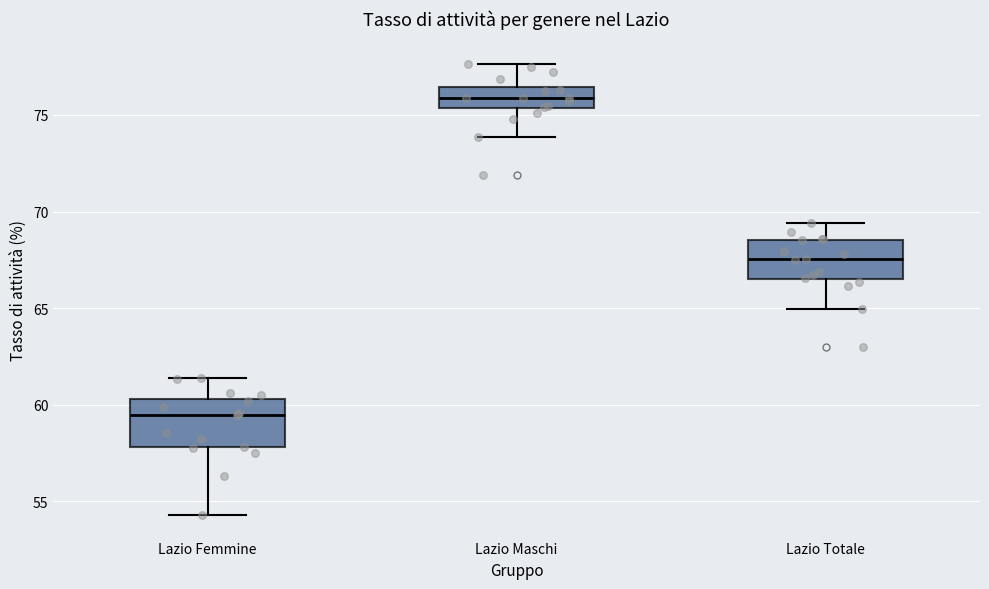

Reading left to right, read every box against the y-axis: the position of its median line, the range the box covers, and the ends of its whiskers. The values are not printed on the chart, so give them approximately, as read against the axis.

Lazio Femmine: median 59.5, box 58.0 to 60.5, whiskers 54.5 to 61.5
Lazio Maschi: median 76.0, box 75.5 to 76.5, whiskers 74.0 to 77.5
Lazio Totale: median 67.5, box 66.5 to 68.5, whiskers 65.0 to 69.5